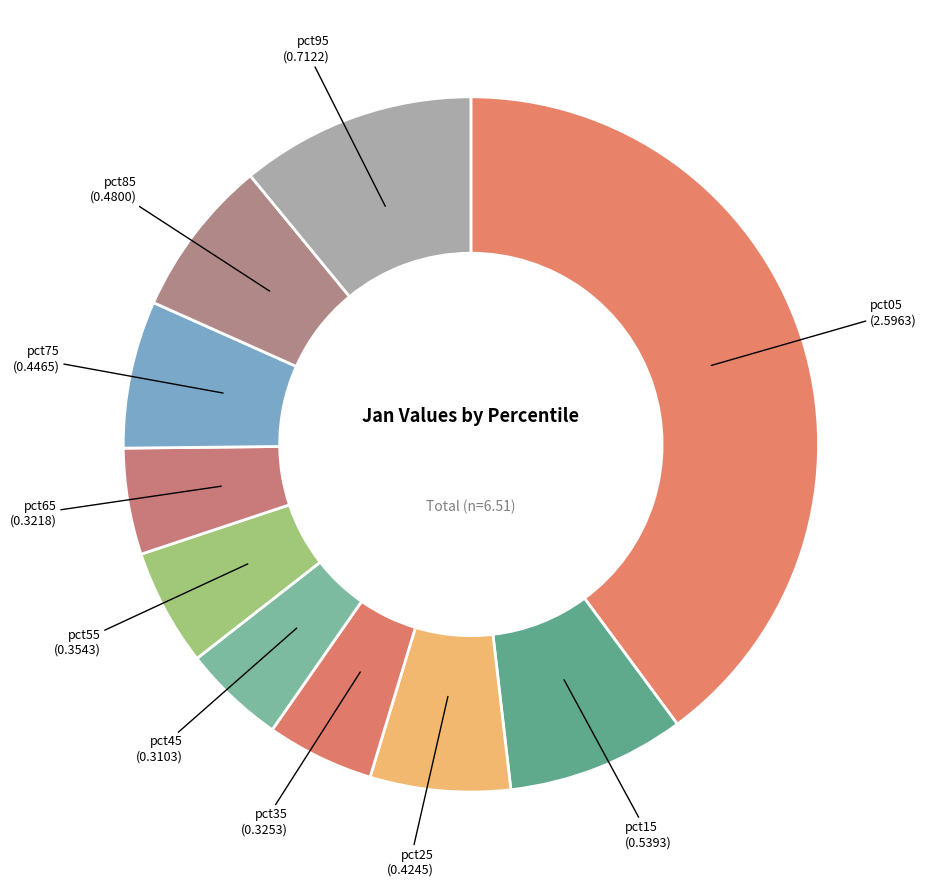

Is it true that pct55 is 5% of the pie?

True